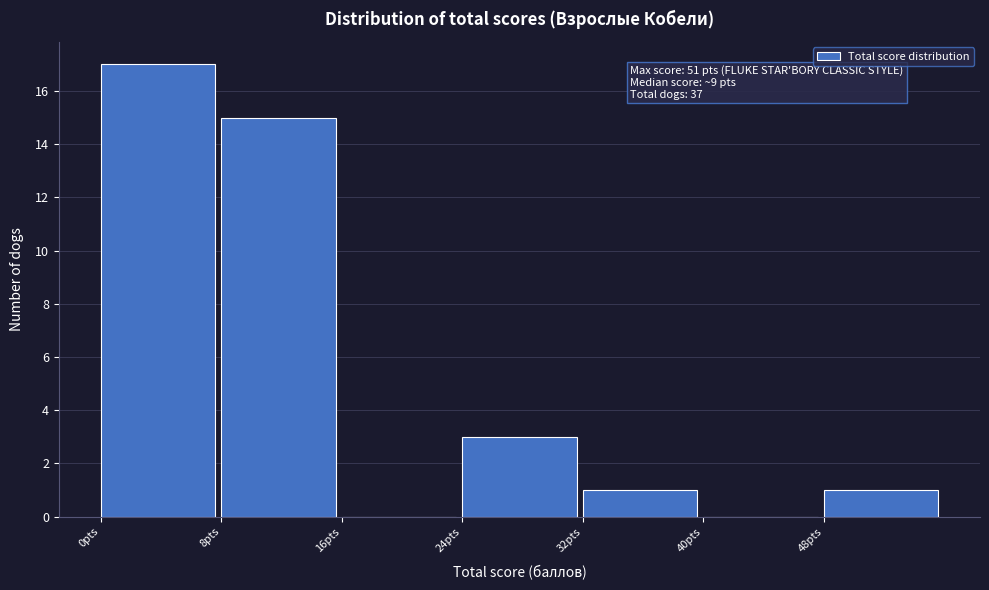

Which range on the x-axis has the tallest bar?

0 to 8